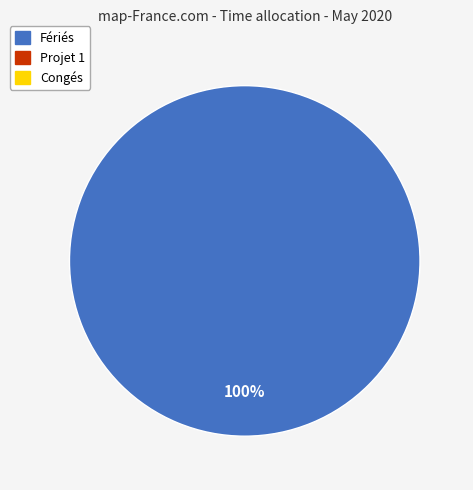

How many slices are in this pie chart?

1